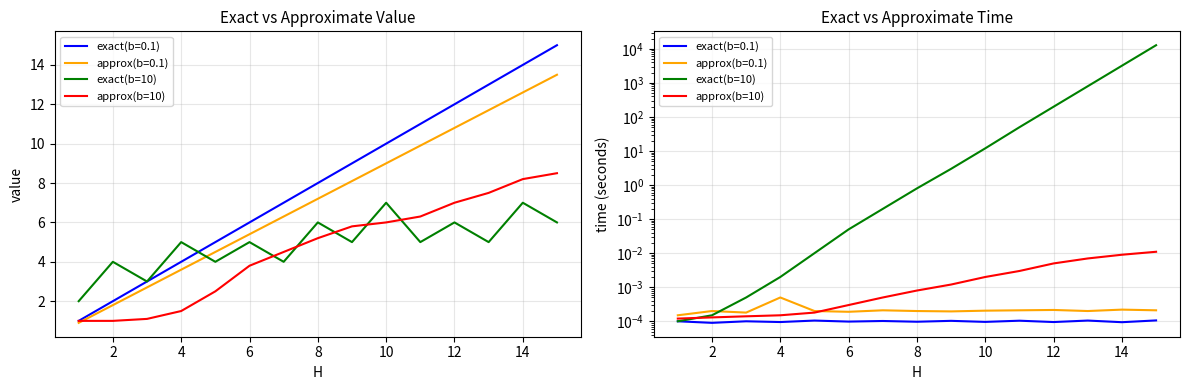

What is the difference between the second highest and minimum values in the exact(b=10) series?

3200.0